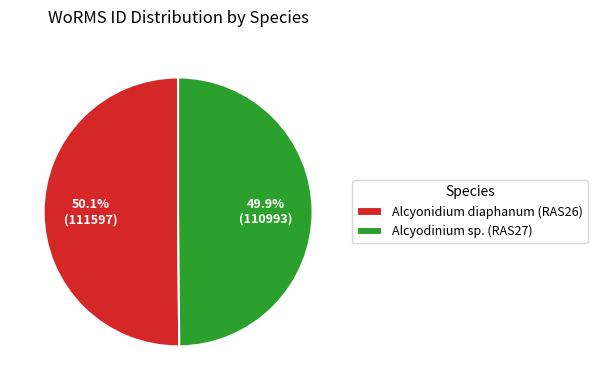

Does any single category account for the majority?

Yes